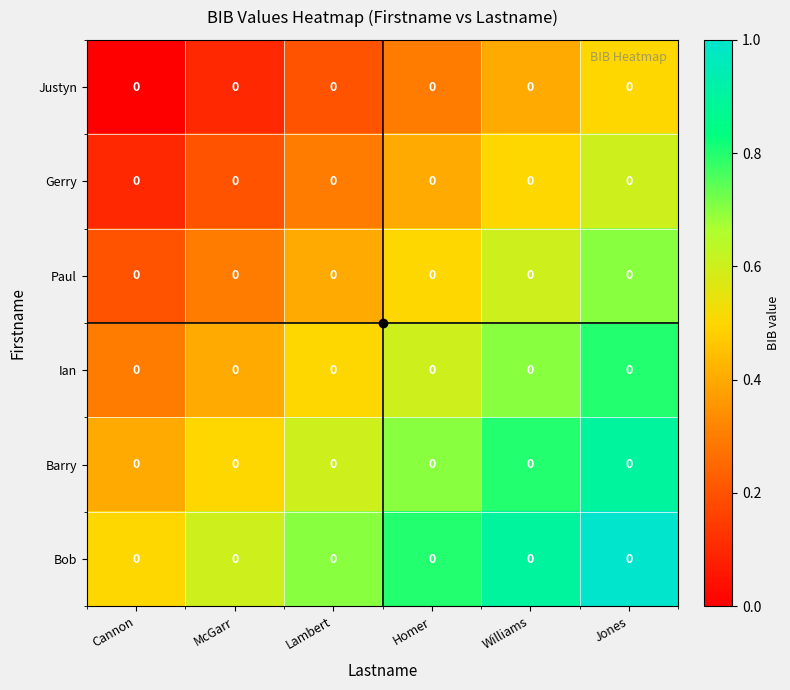

Which series has the widest spread of values?

Justyn